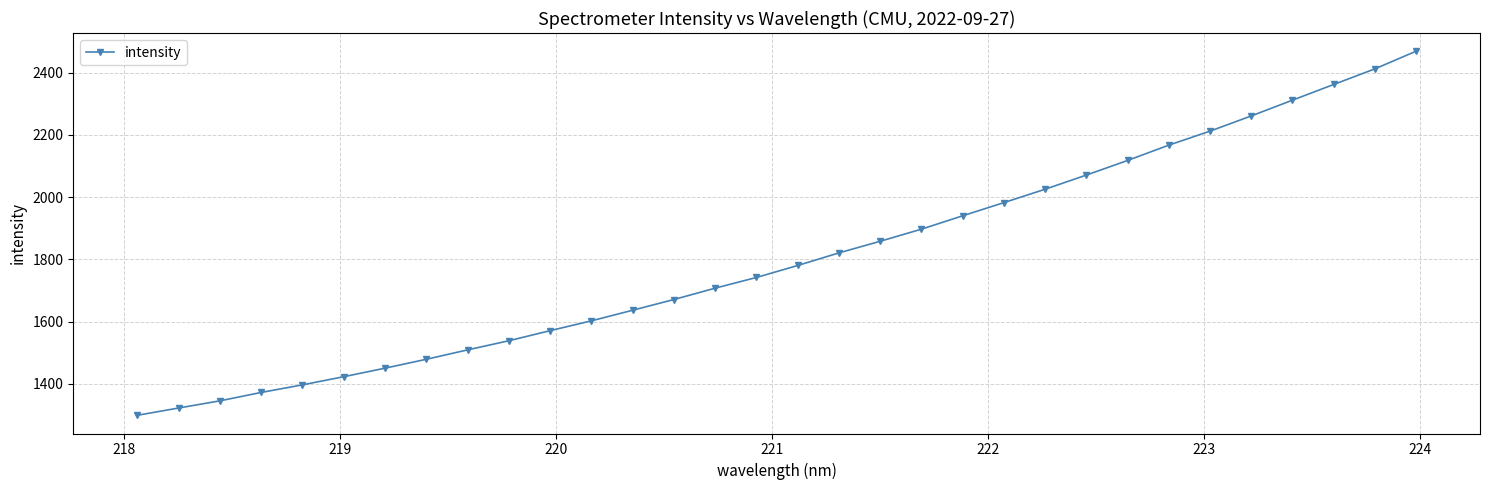

What is the value of the 1st point from the left?

1299.1